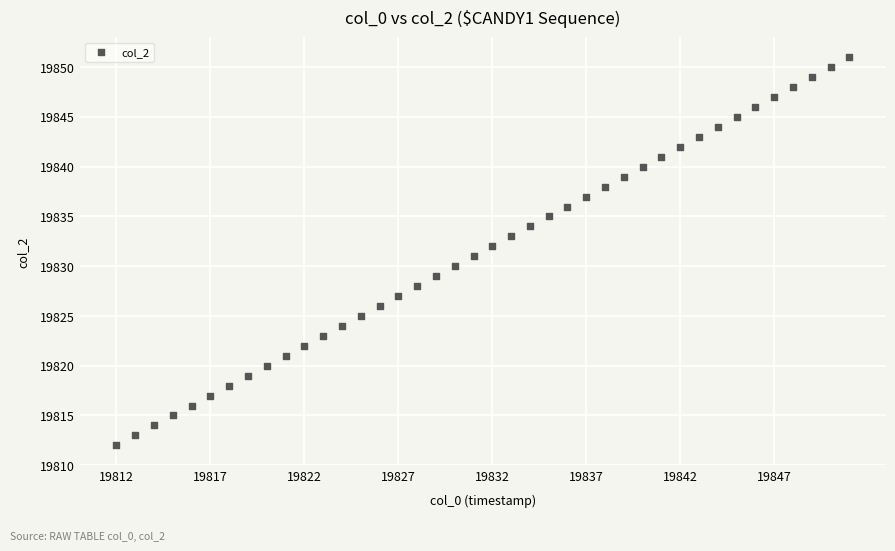

What is the range of Y values (max minus min)?

39